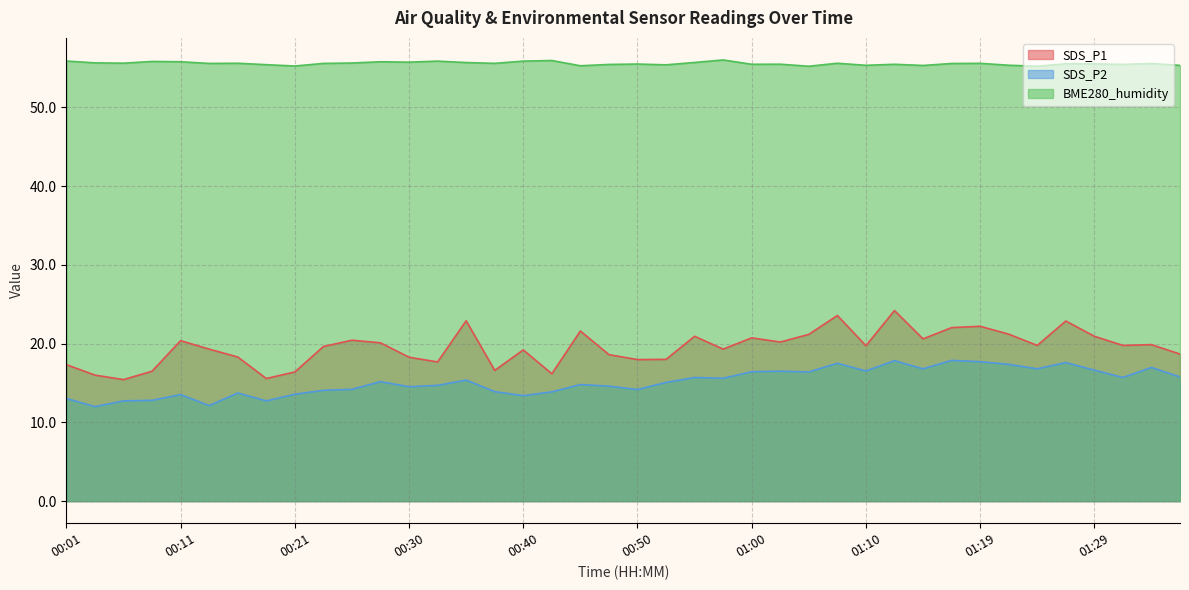

Is the value of SDS_P1 at 01:02 greater than the value of SDS_P2 at 00:30?

Yes